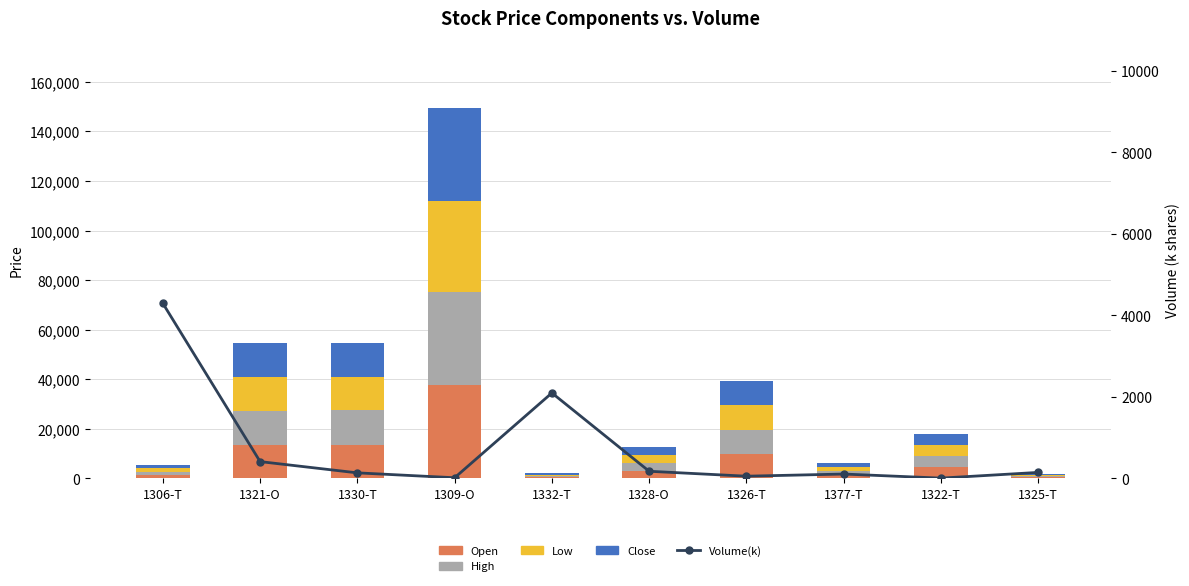

What position from the left is 1306-T?

1